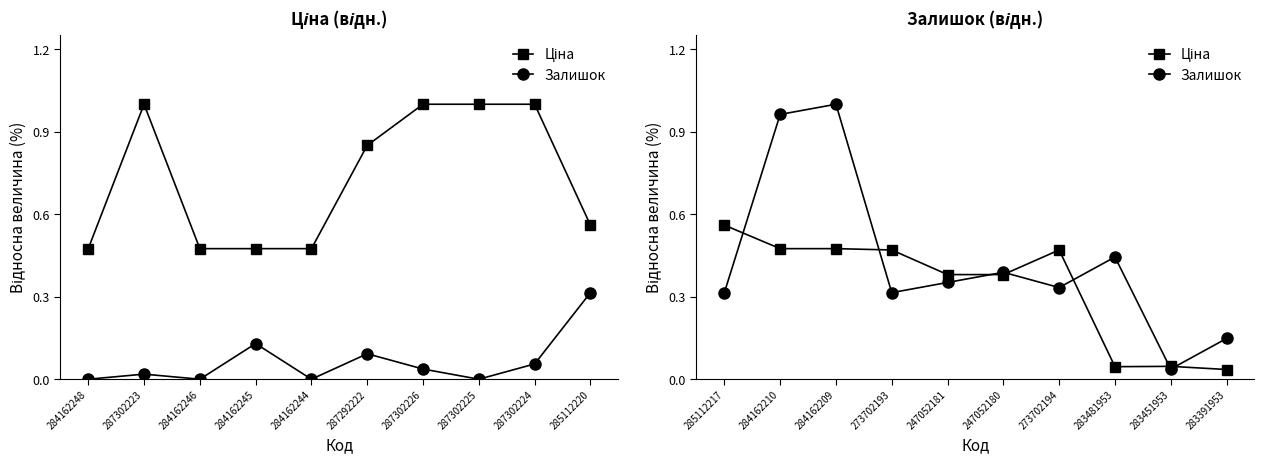

True or false: Залишок and Ціна intersect in this chart.

True